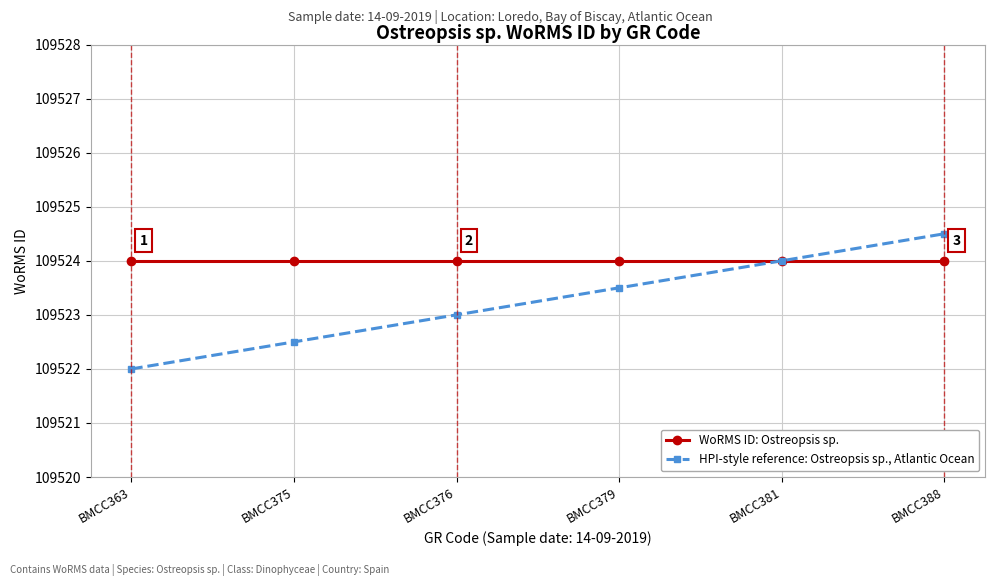

The HPI-style reference: Ostreopsis sp., Atlantic Ocean series shows 34972.1 at BMCC379. True or false?

False